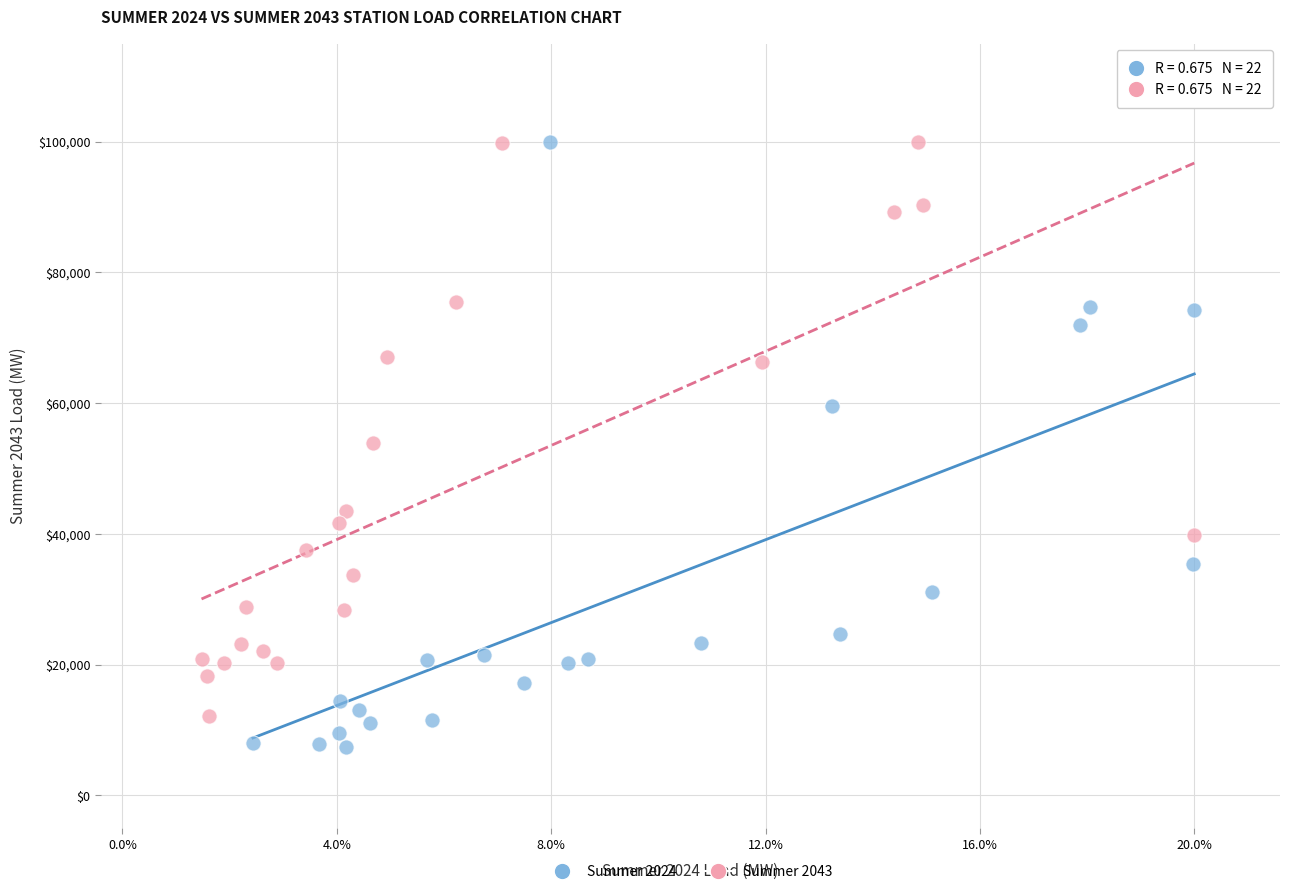

Which series contains the lowest Y value?

Summer 2024